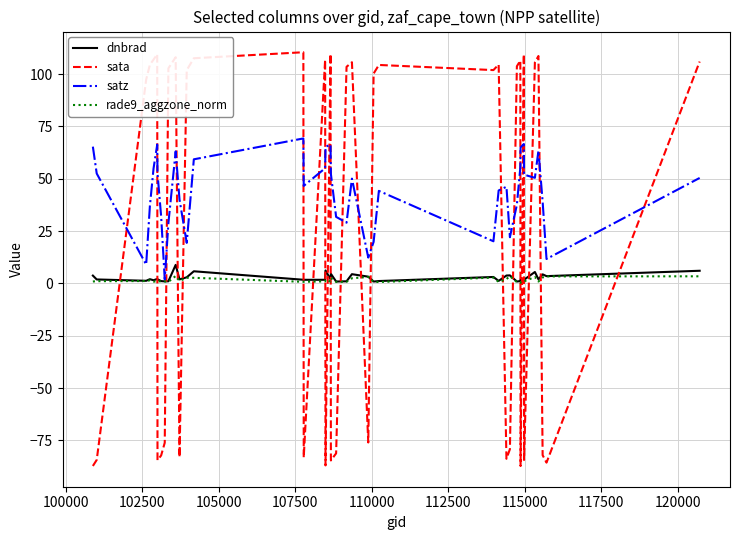

Which series has the largest total across all categories?

satz